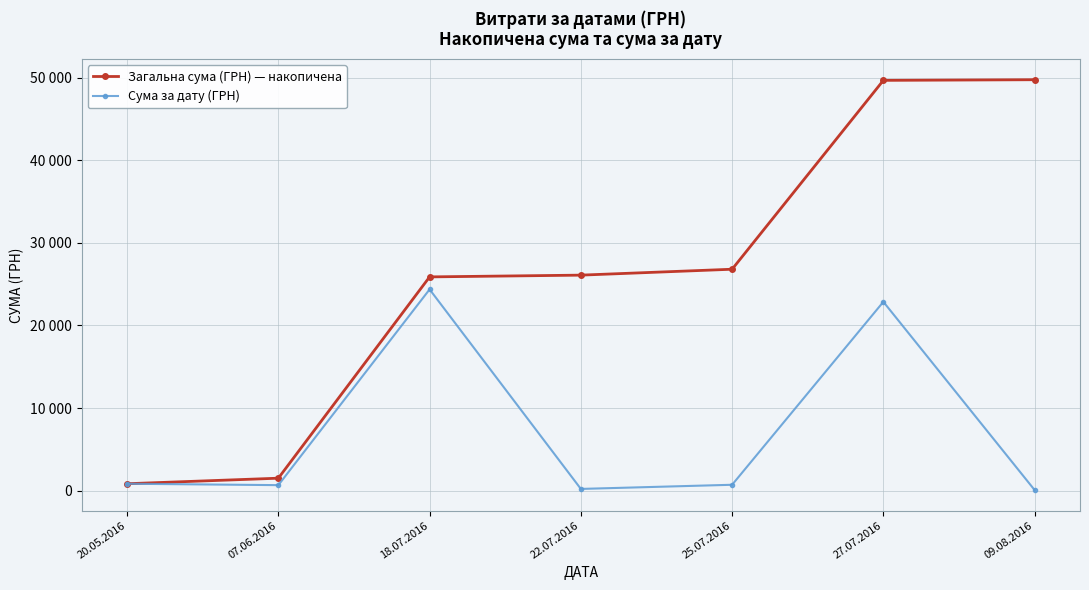

In Сума за дату (ГРН), how many points are lower than both neighbors (excluding endpoints)?

2